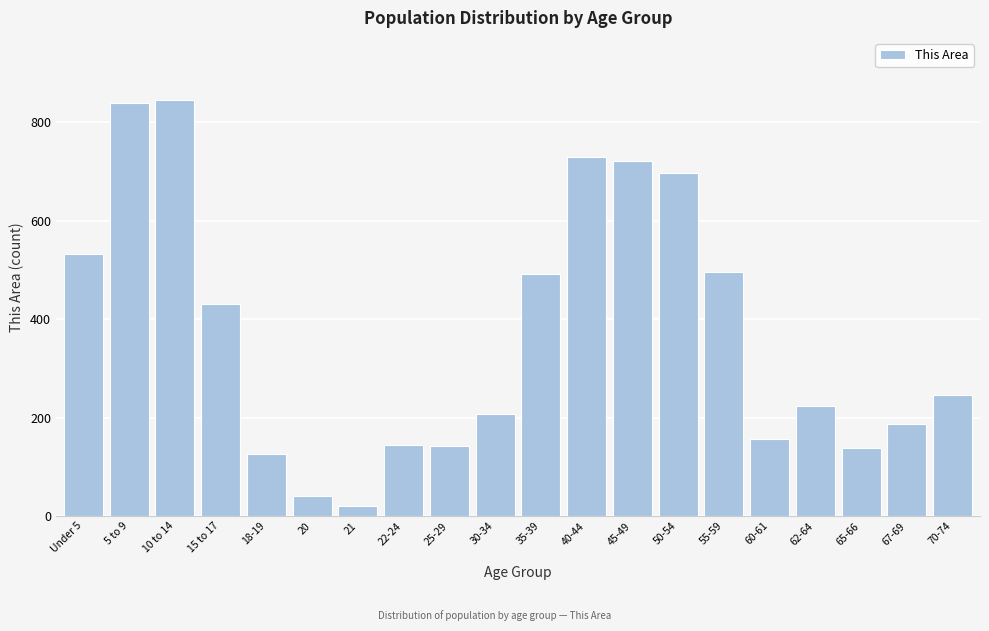

What is the difference between the maximum and minimum values?

824